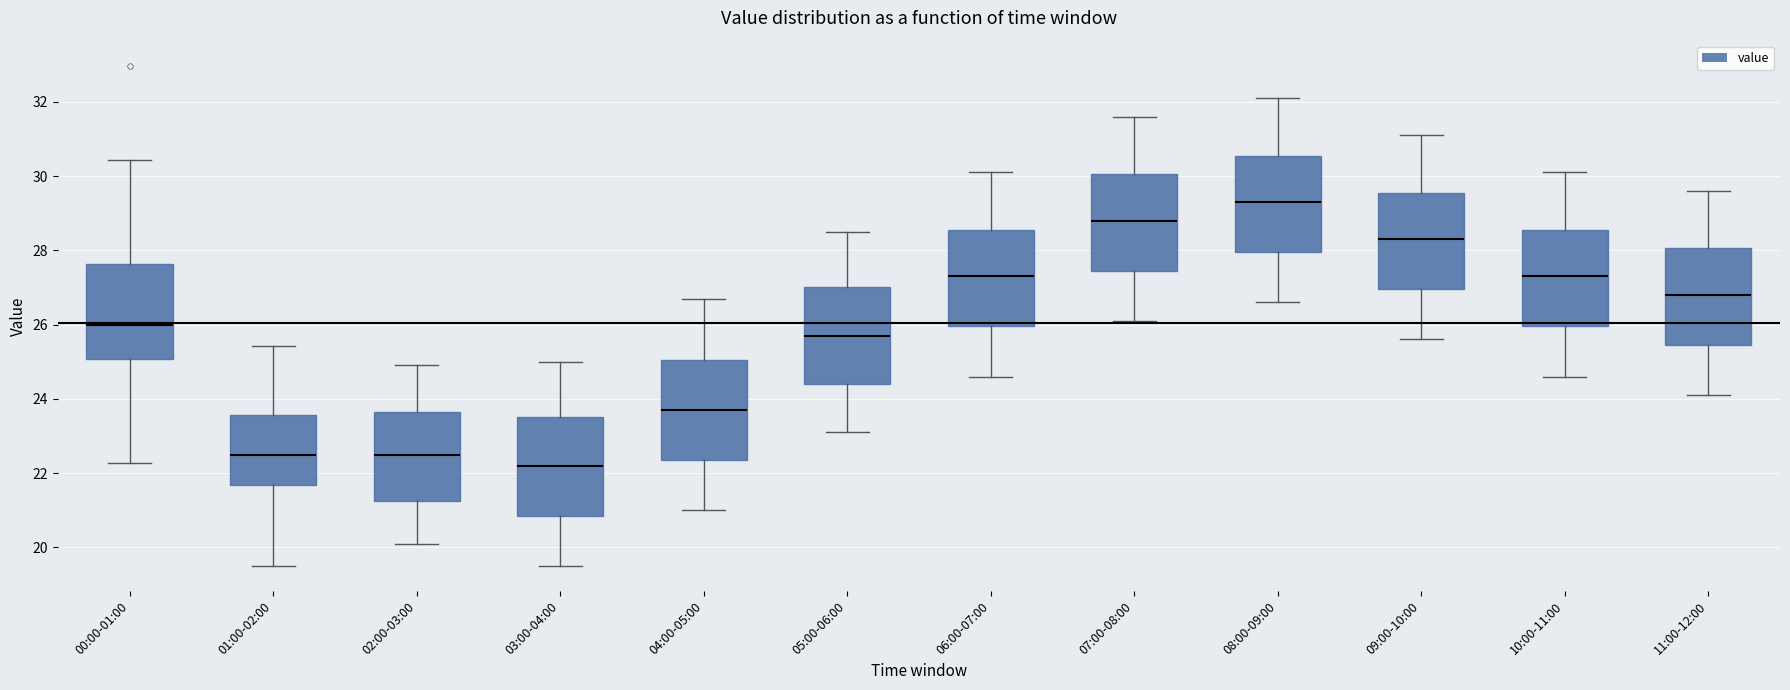

Which box has the lowest median line?

03:00-04:00